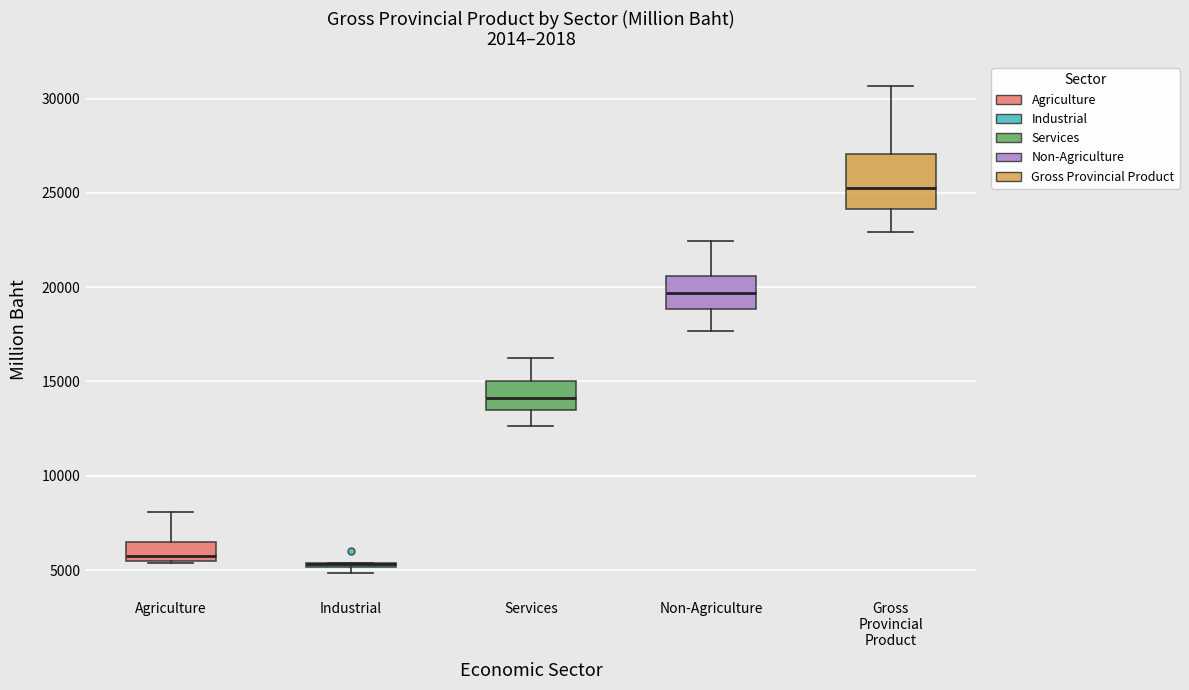

Where does the upper whisker of the box for Agriculture end on the y-axis? The values are not printed on the chart, so give them approximately, as read against the axis.

8000